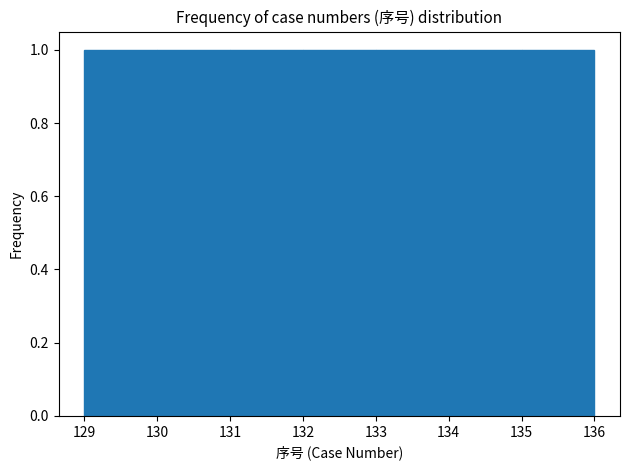

How tall is the bar that spans 133 to 134 on the x-axis? The values are not printed on the chart, so give them approximately, as read against the axis.

1